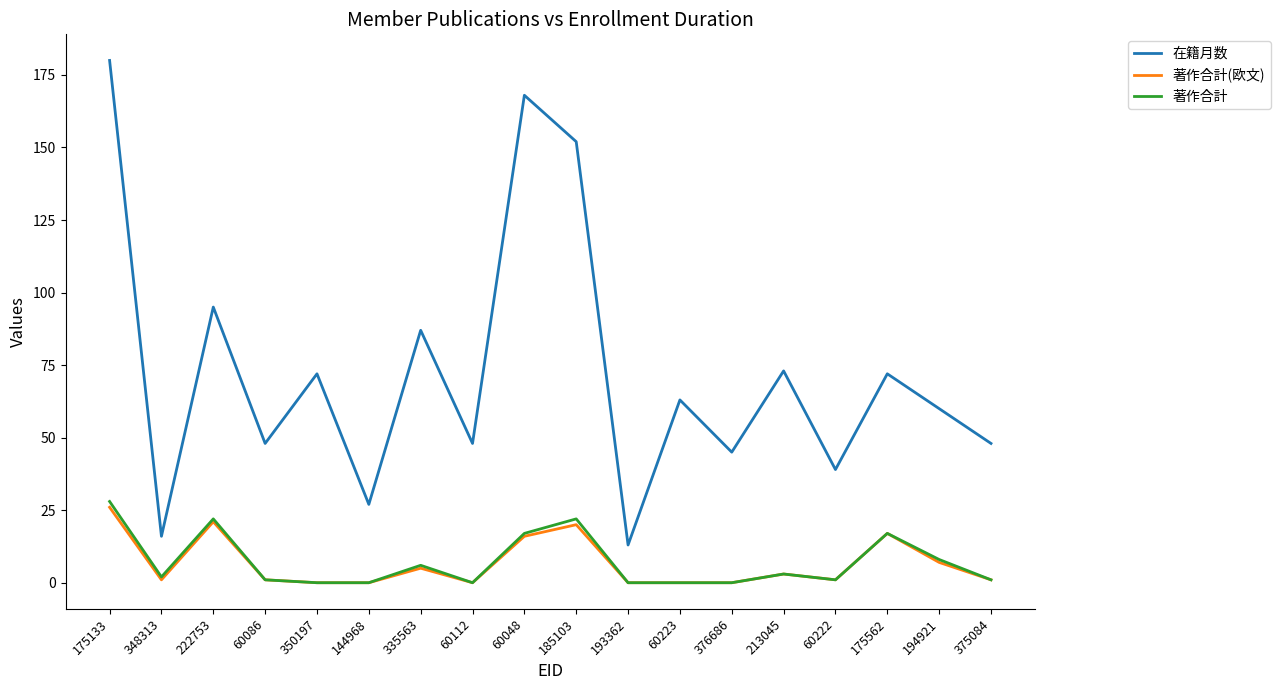

At which label does 著作合計(欧文) first exceed 1?

175133